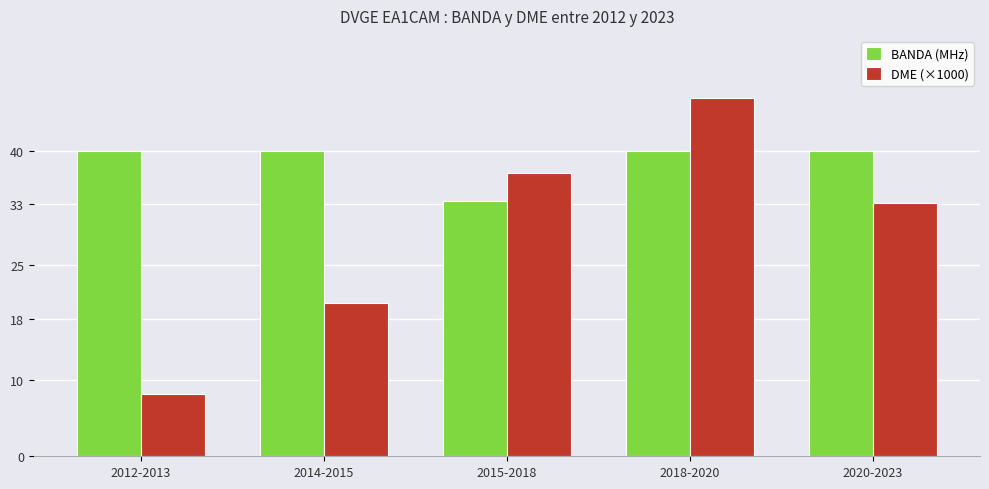

How many data points does each series have?

5